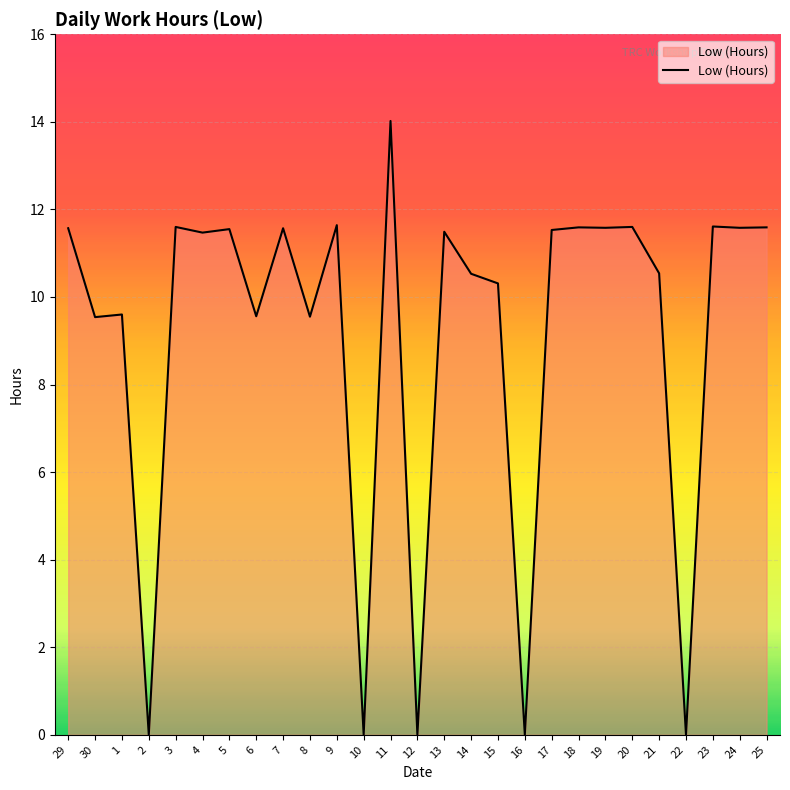

Is it true that the value at 17 is 11.5?

True